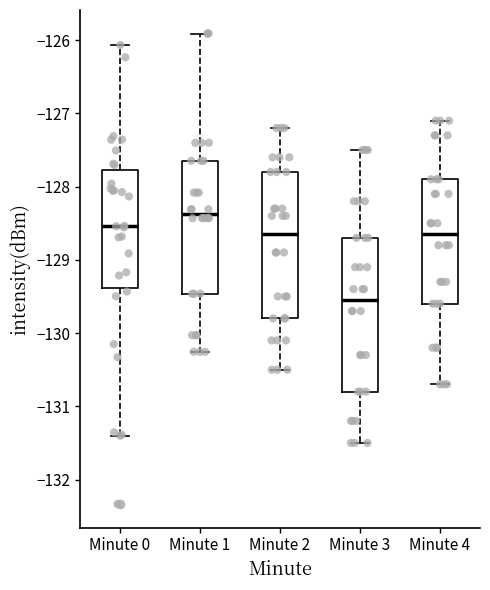

Comparing the boxes themselves (not the whiskers), which one is the tallest?

Minute 3